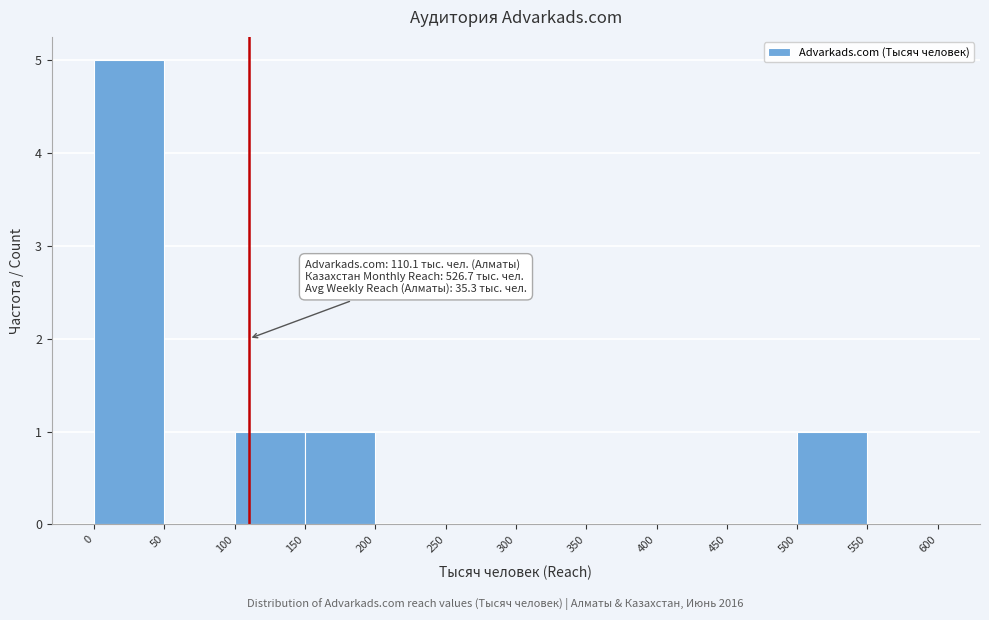

Over which range of the x-axis is the bar tallest?

0 to 50